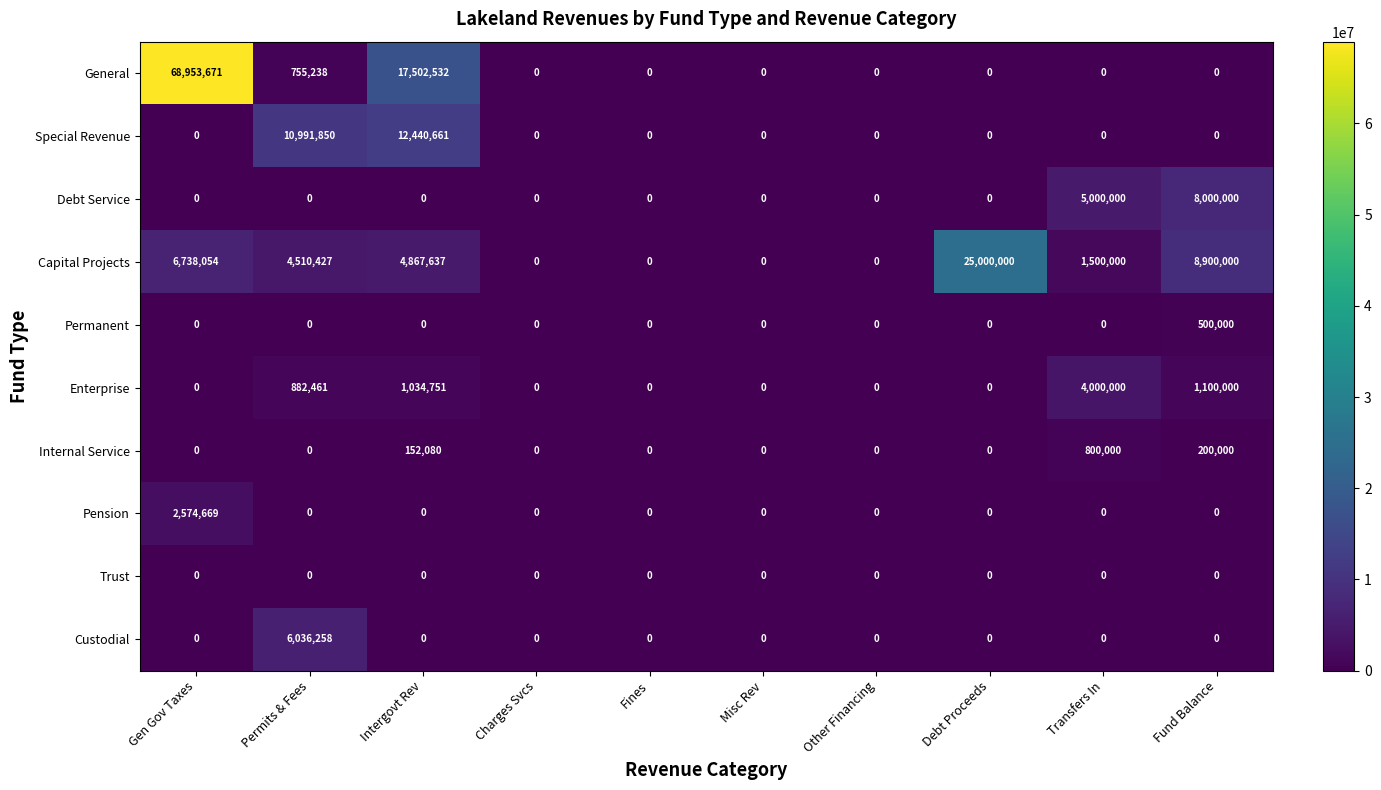

Is it true that Capital Projects equals 4867637 at Intergovt Rev?

True